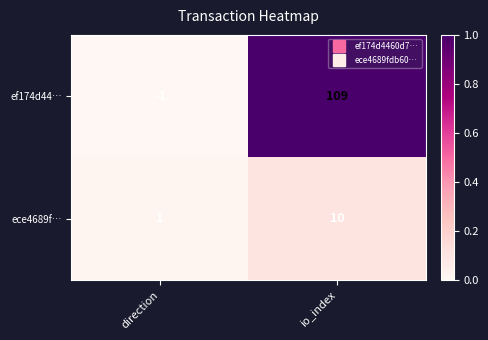

At direction, list the series in order from smallest to largest.

ef174d44…, ece4689f…